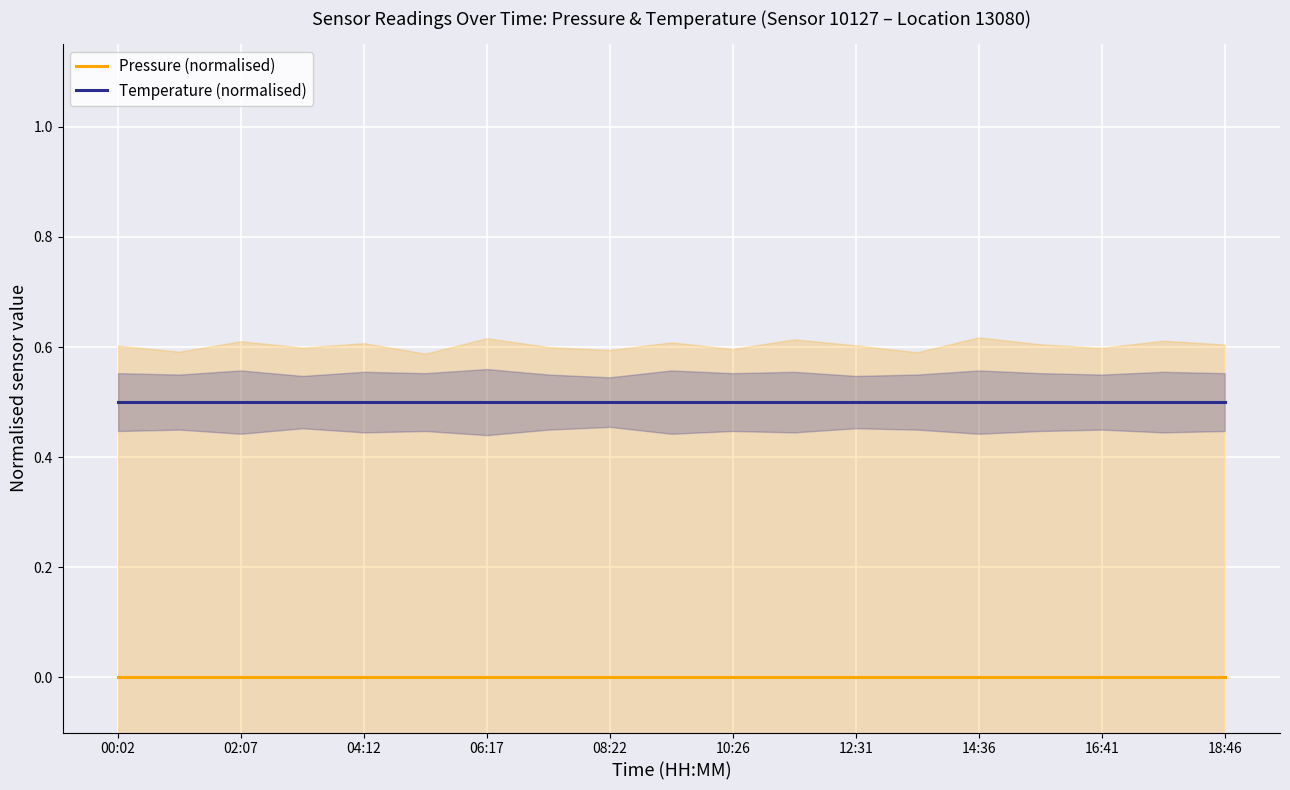

True or false: Temperature (normalised) and Pressure (normalised) cross at least once.

False